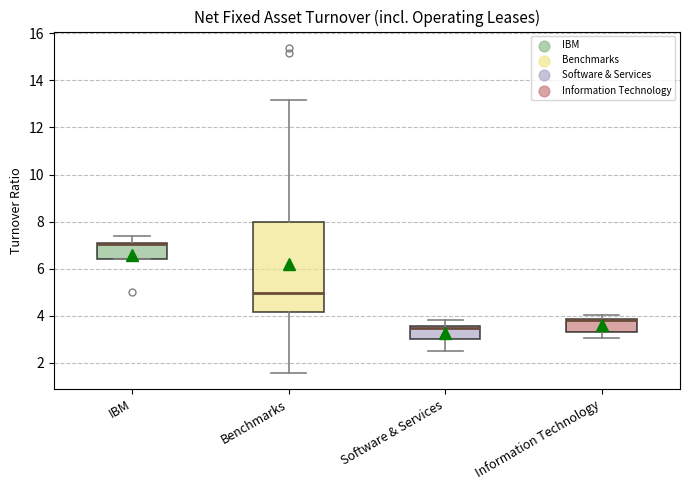

Which box is the tallest, from its lower edge to its upper edge?

Benchmarks